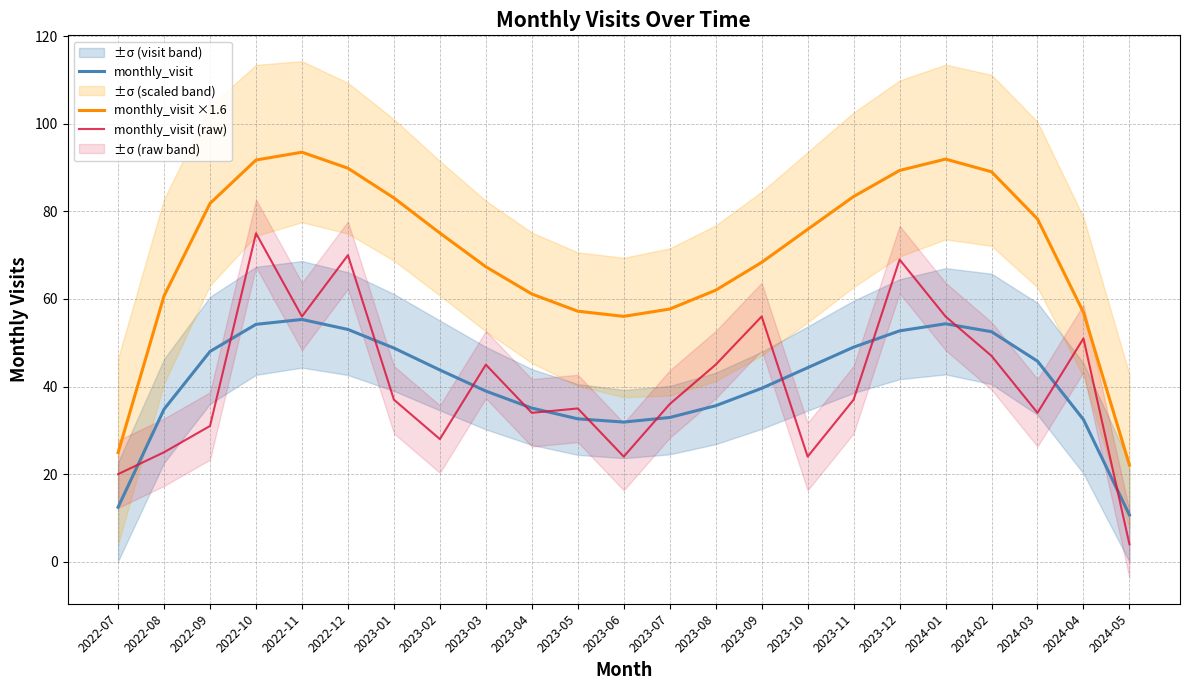

True or false: monthly_visit (raw) and monthly_visit intersect in this chart.

True